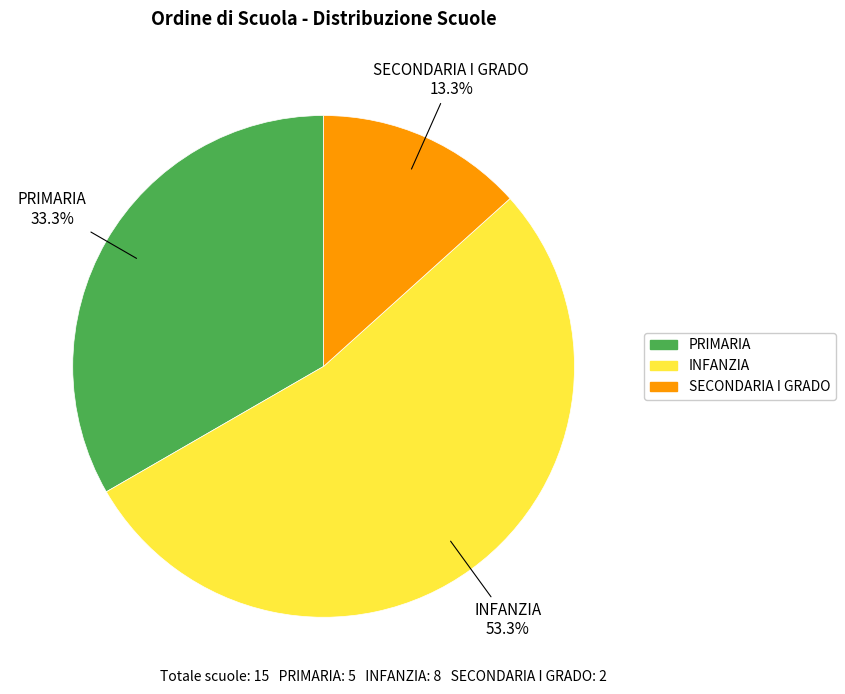

True or false: SECONDARIA I GRADO accounts for 13% of the total.

True